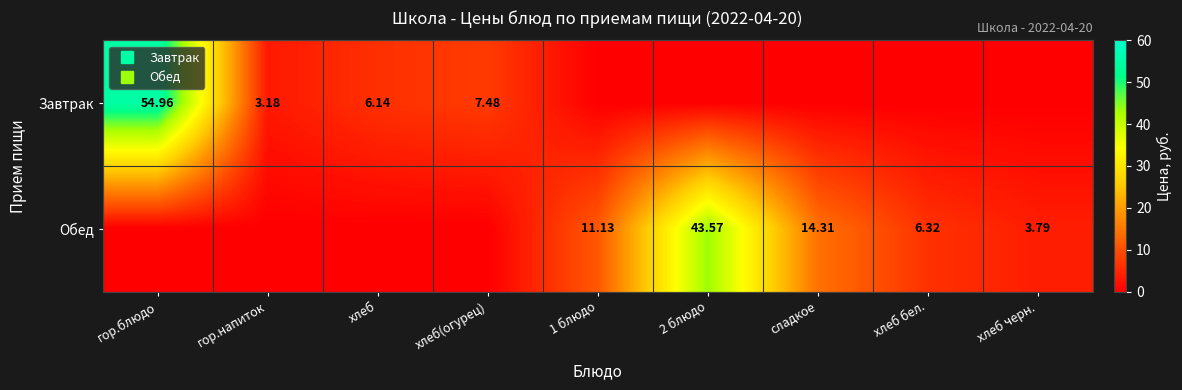

At which label does Завтрак reach its minimum?

1 блюдо